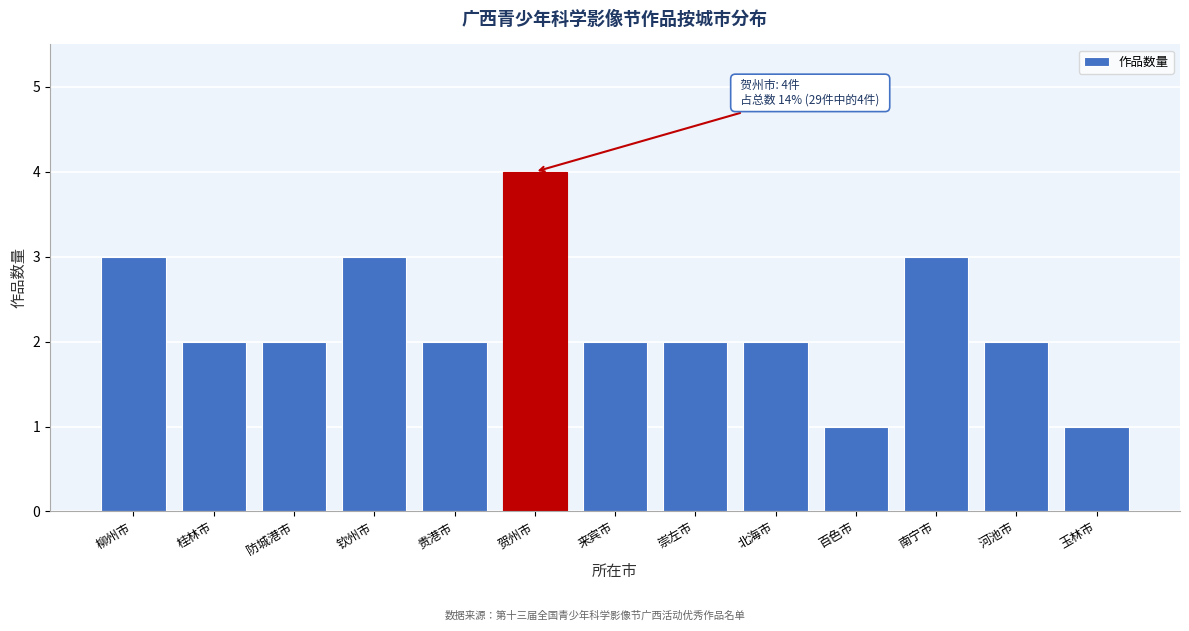

Reading right to left, extract all data points from this chart.

1	2	3	1	2	2	2	4	2	3	2	2	3